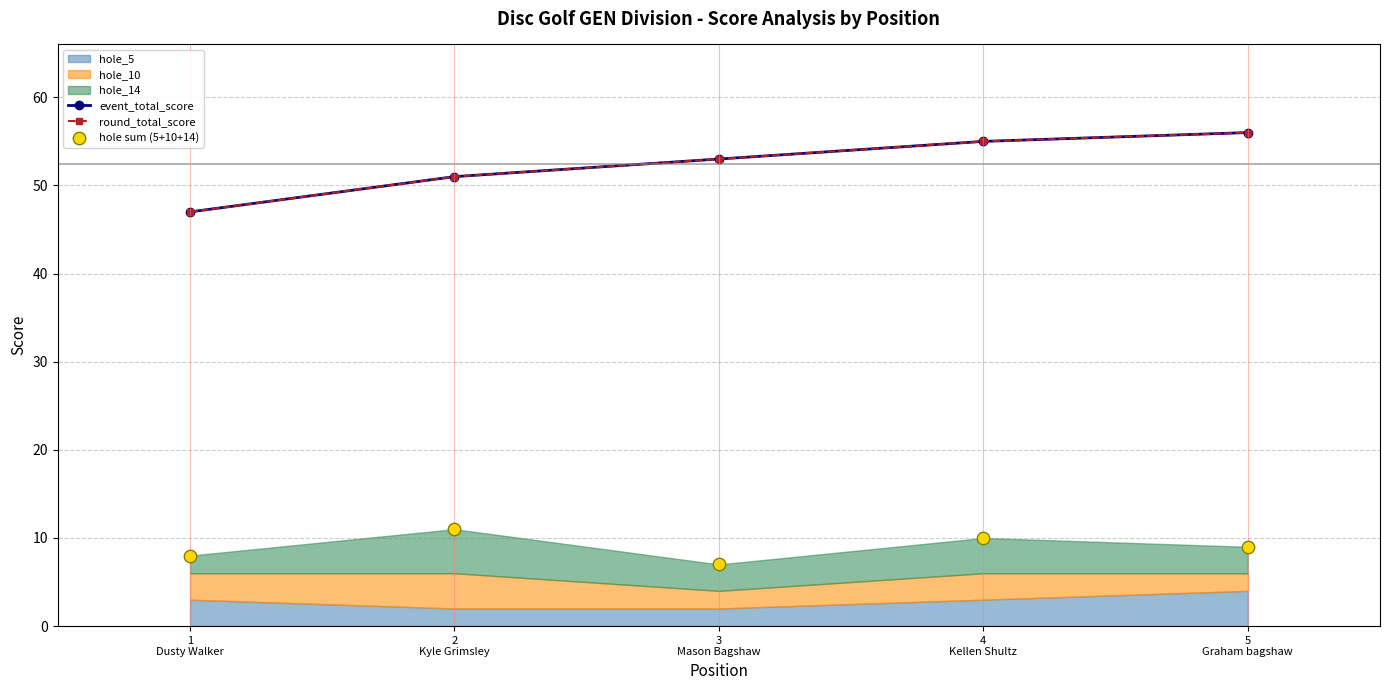

What is the total value across all series at 1
Dusty Walker?

102